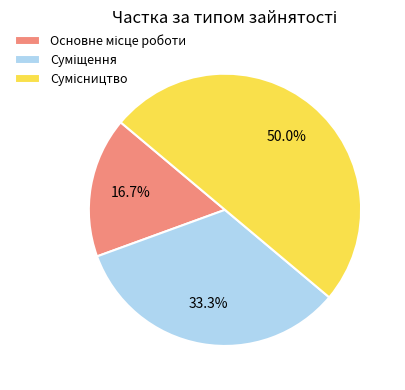

How many slices are in this pie chart?

3